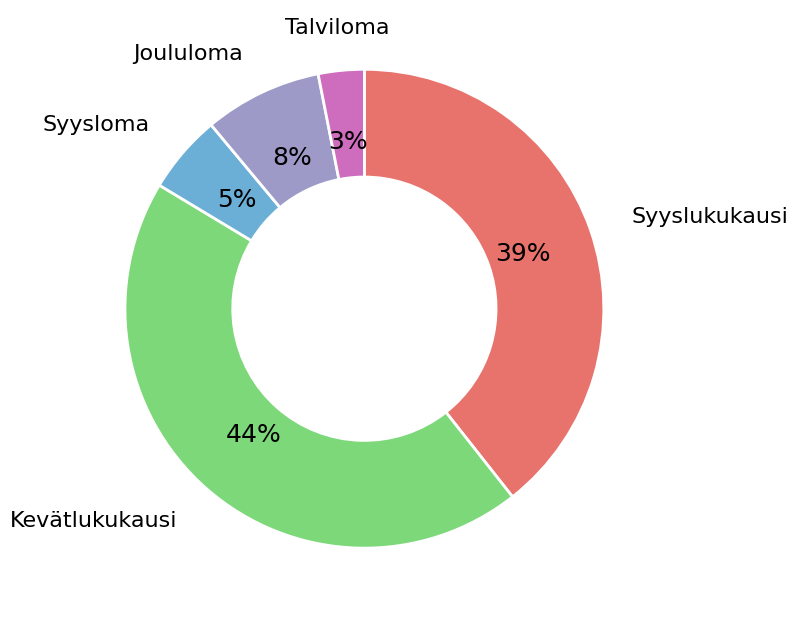

Is there any slice that represents more than half of the pie?

No